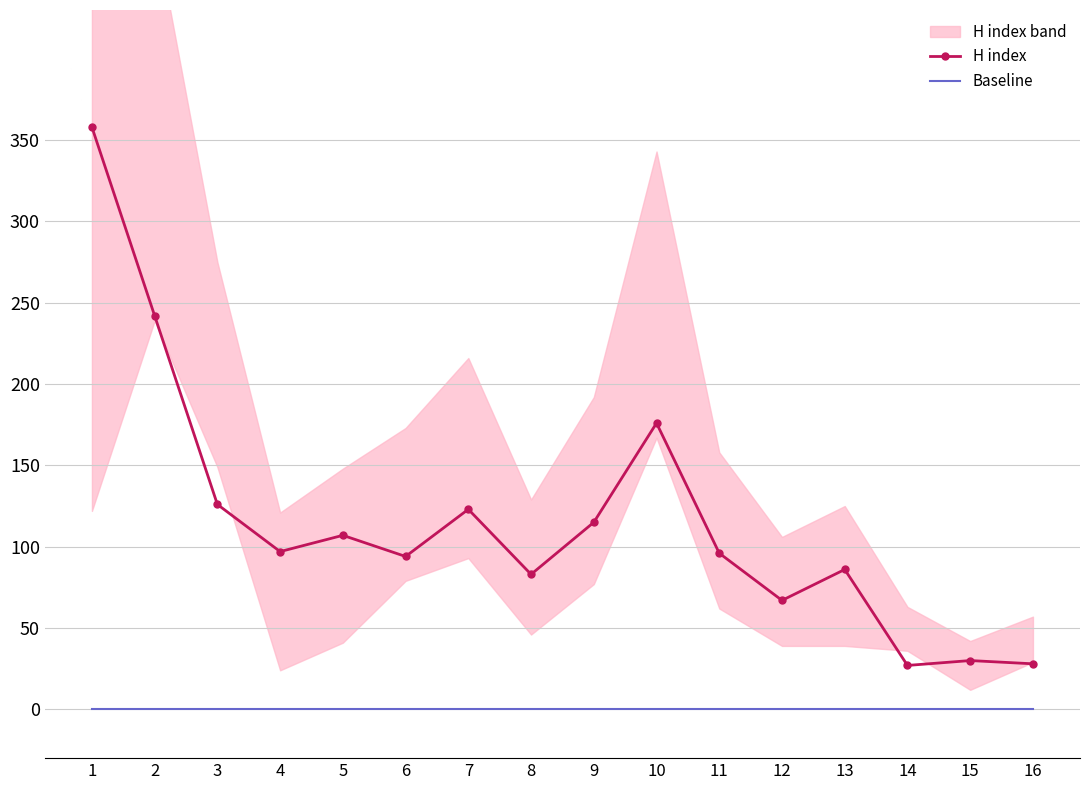

True or false: H index has more than 0 points higher than both neighbors.

True